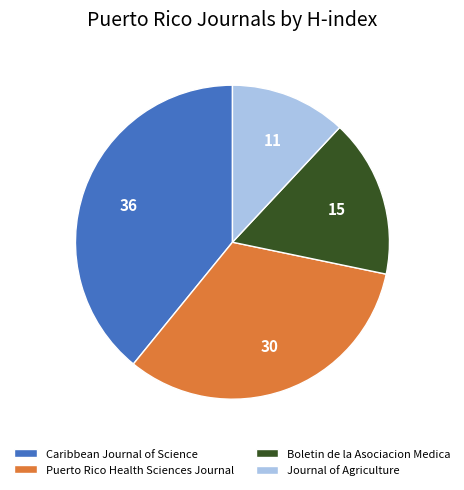

How many segments does this pie chart have?

4